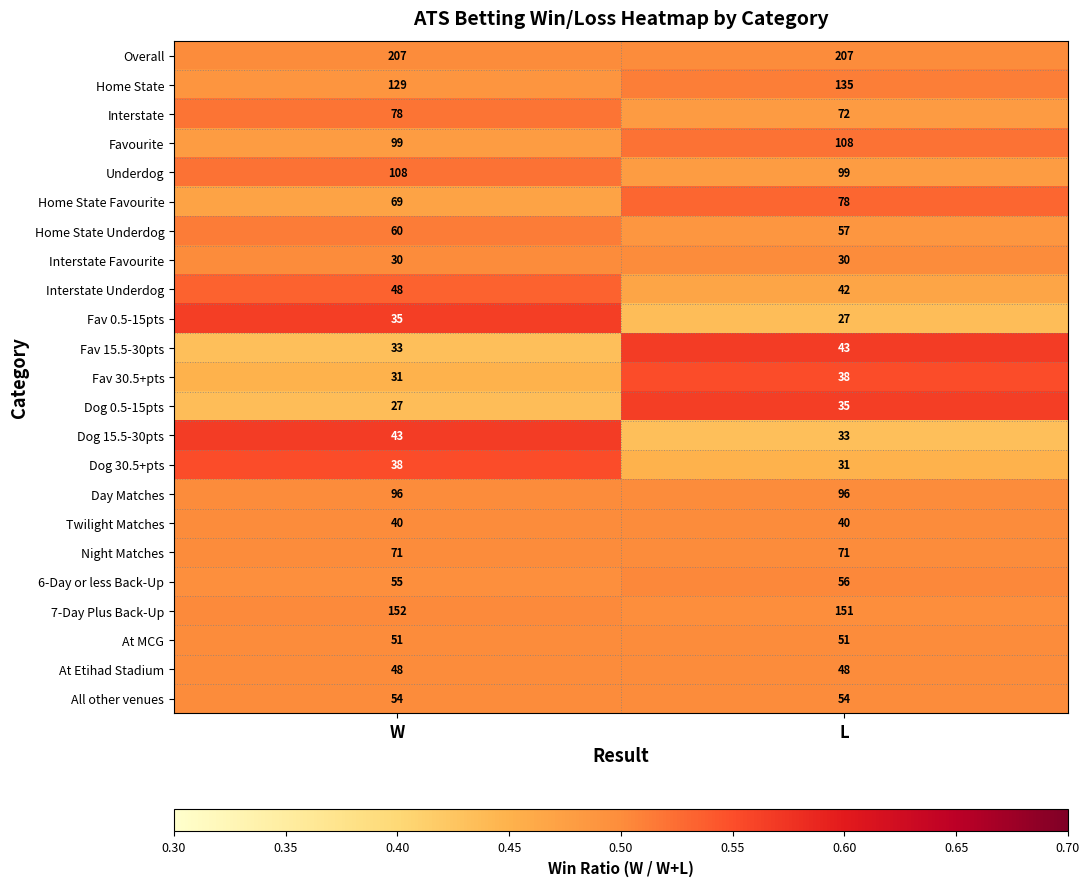

Read the All other venues value at L.

54